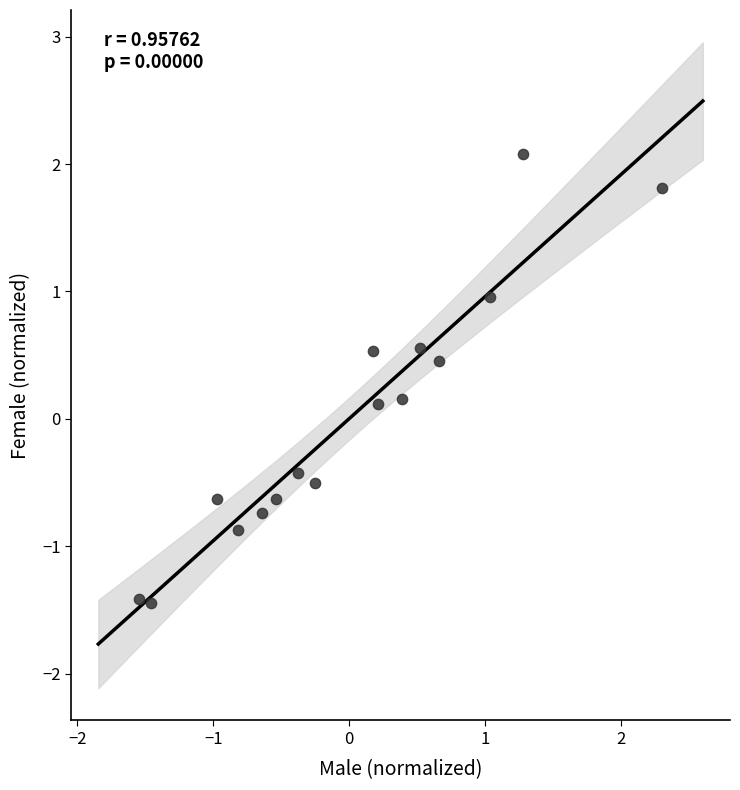

What is the range of X values (max minus min)?

3.9